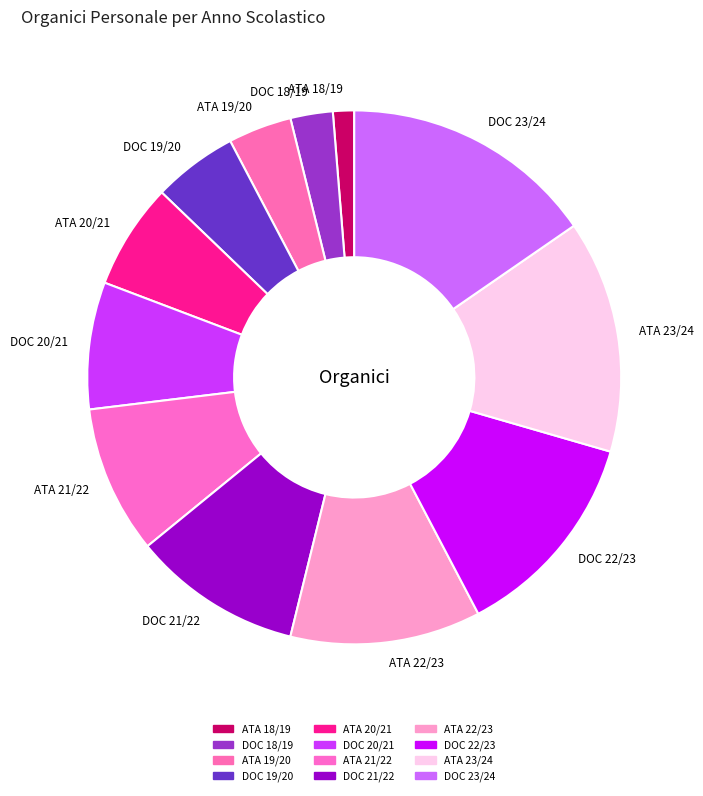

Which has a higher value, DOC 22/23 or ATA 23/24?

ATA 23/24